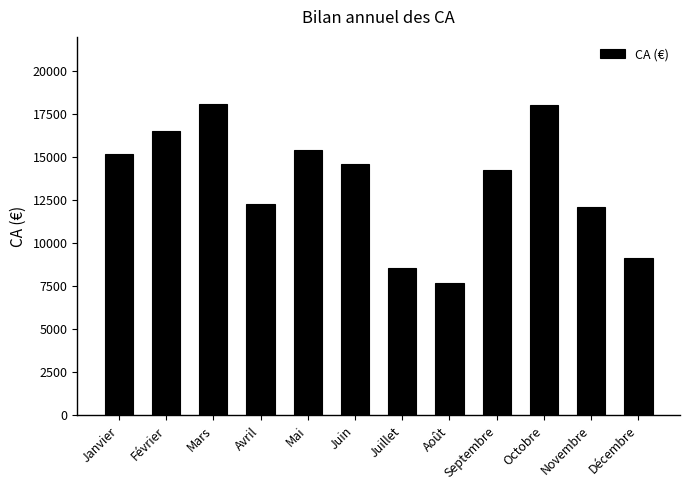

Which category has the lowest value across all series?

Août